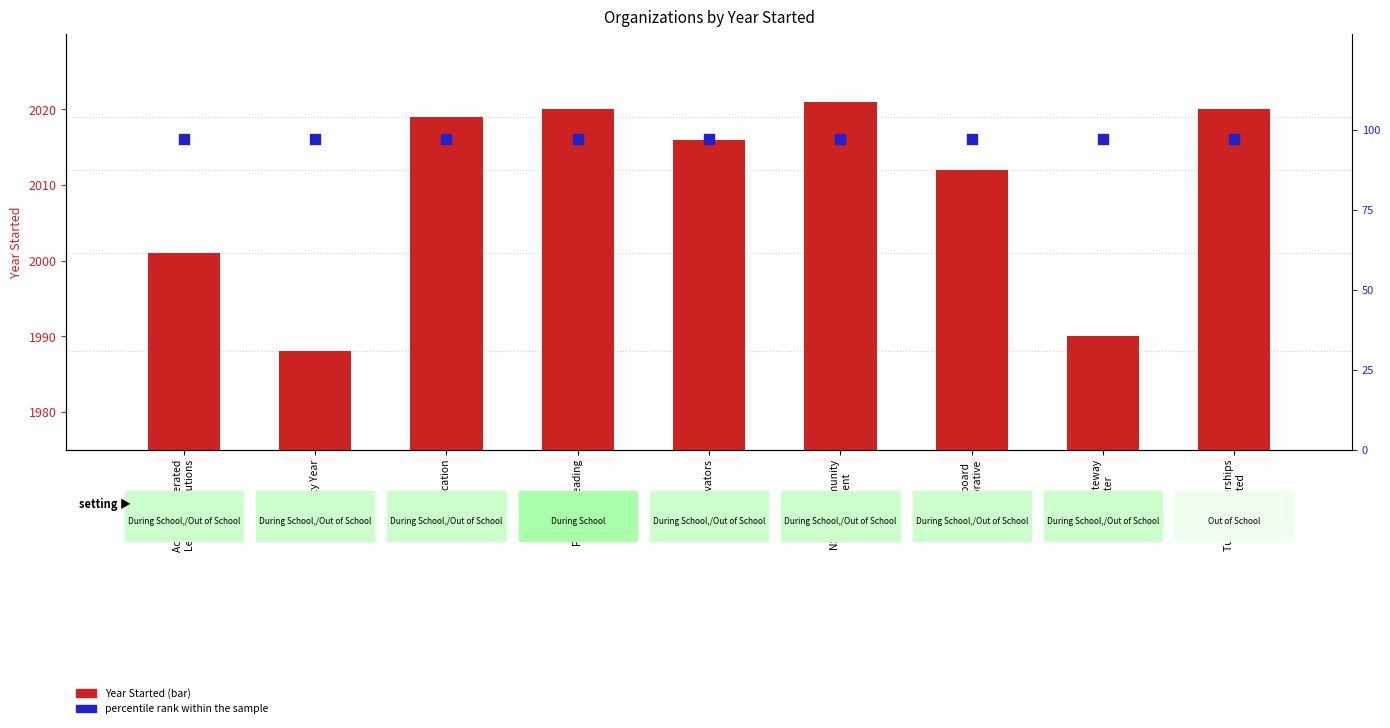

Is the value of Year Started at Equal Education greater than the value of percentile rank within the sample at Springboard
Collaborative?

Yes